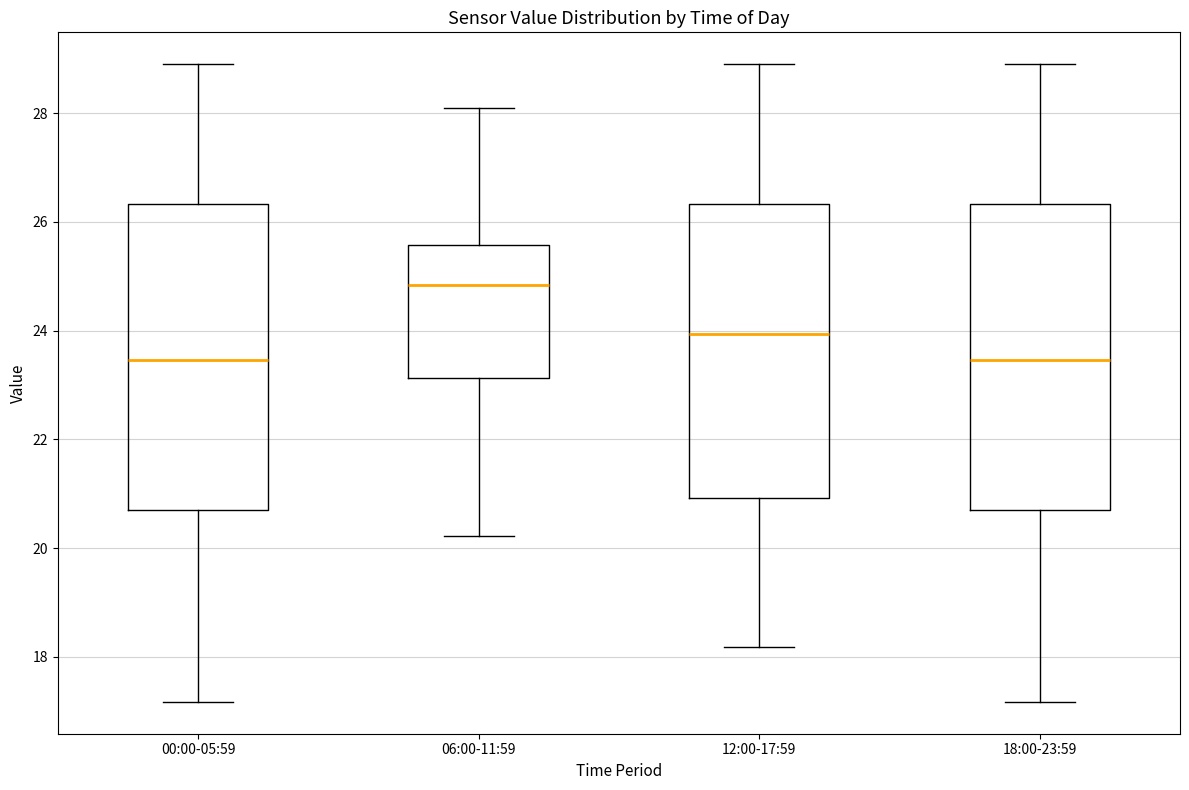

Where is the lower edge of the box for 06:00-11:59 on the y-axis? The values are not printed on the chart, so give them approximately, as read against the axis.

23.2